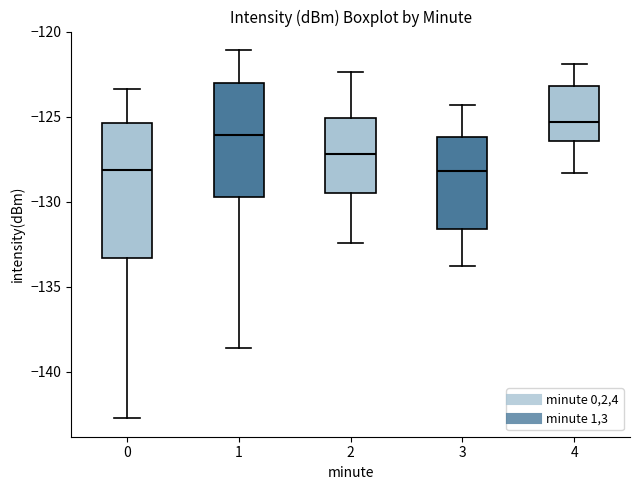

Reading left to right, read every box against the y-axis: the position of its median line, the range the box covers, and the ends of its whiskers. The values are not printed on the chart, so give them approximately, as read against the axis.

0: median -128.0, box -133.5 to -125.5, whiskers -142.5 to -123.5
1: median -126.0, box -129.5 to -123.0, whiskers -138.5 to -121.0
2: median -127.0, box -129.5 to -125.0, whiskers -132.5 to -122.5
3: median -128.0, box -131.5 to -126.0, whiskers -134.0 to -124.5
4: median -125.5, box -126.5 to -123.0, whiskers -128.5 to -122.0